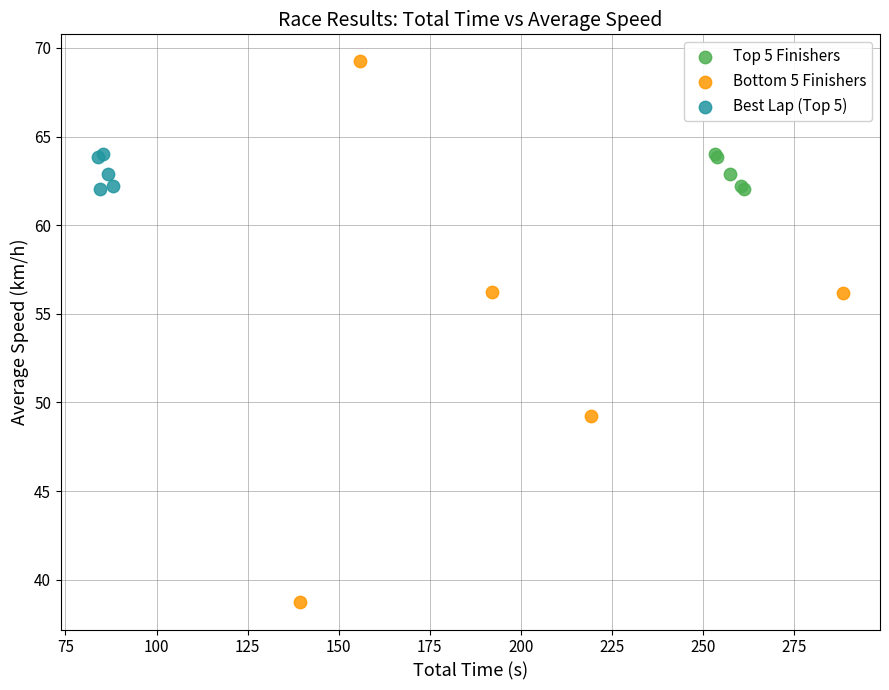

Which series reaches the minimum Y coordinate?

Bottom 5 Finishers